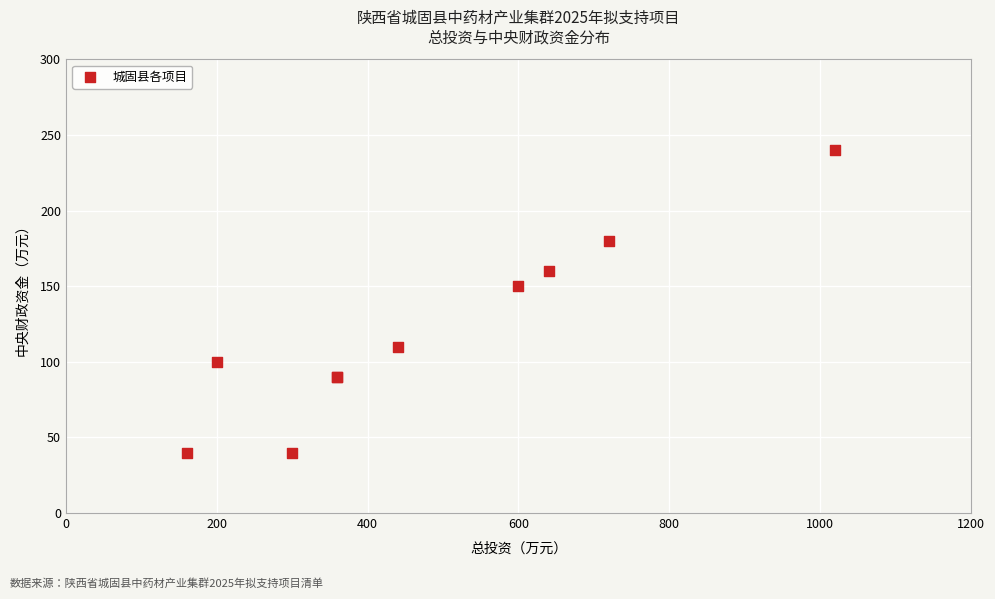

What Y value in the scatter plot is closest to 140?

150